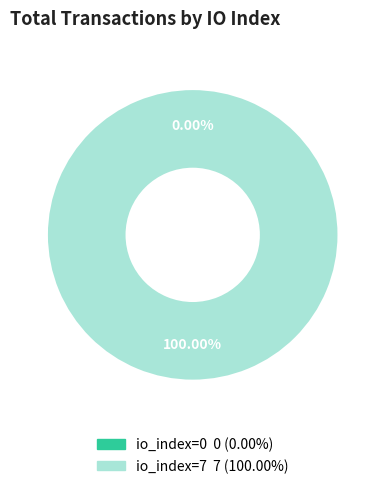

To the nearest percent, what is the difference between the io_index=7 and io_index=0 slice percentages?

100%